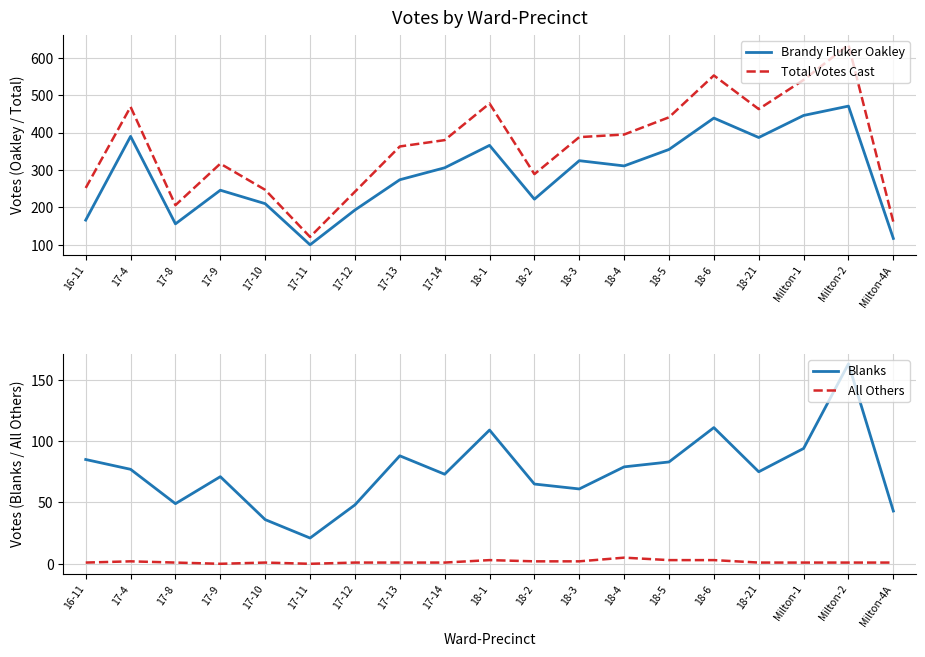

What is the difference between the maximum and second lowest values in the Brandy Fluker Oakley series?

354